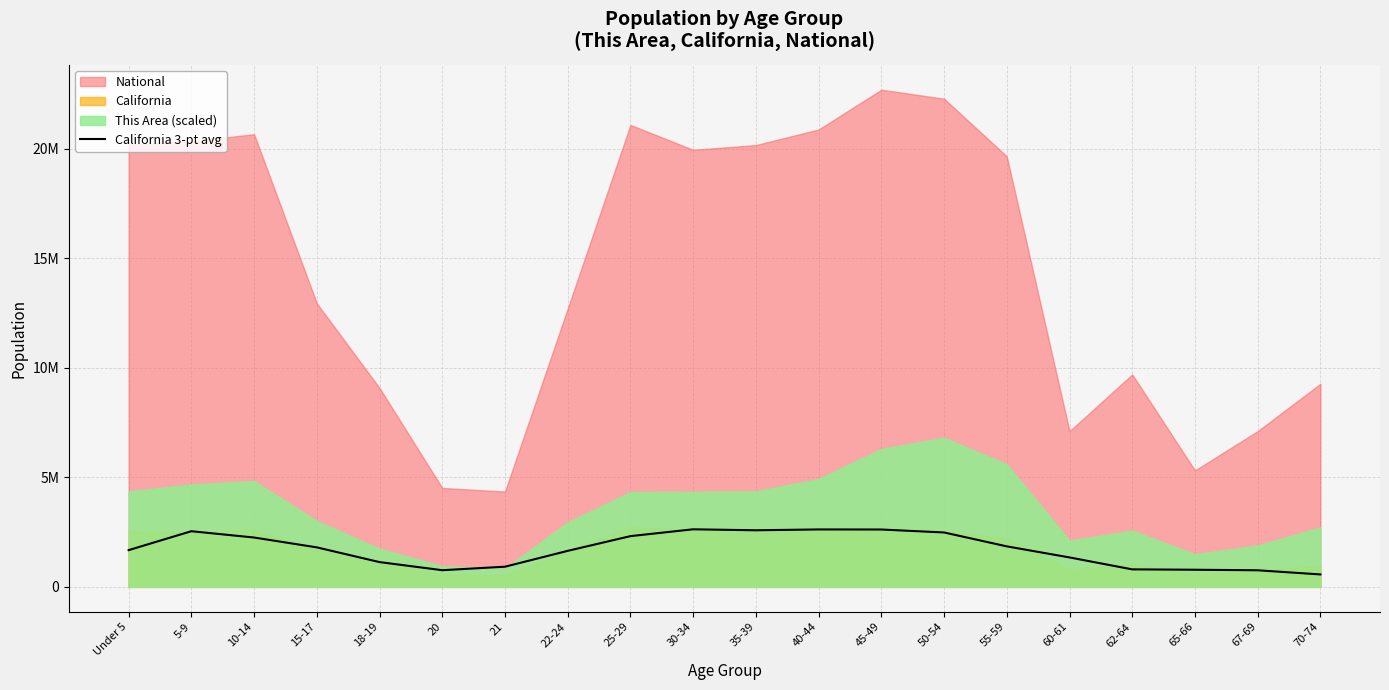

The chart shows a value of 2254569.0 at 10-14. True or false?

True